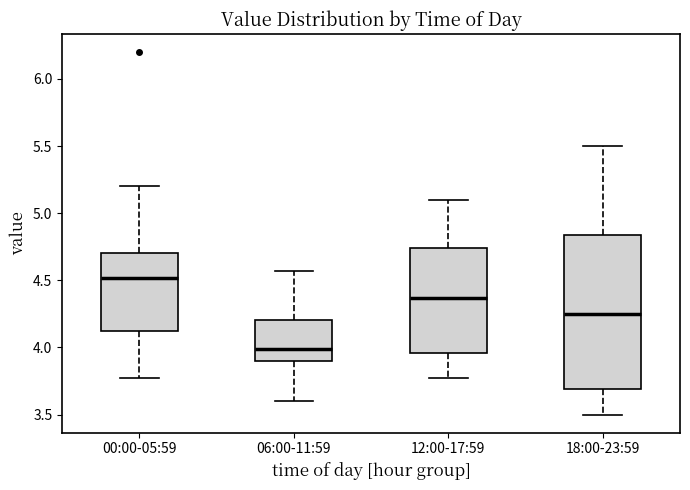

Reading left to right, transcribe this box plot: for each box, give where its median line is, the range the box spans, and where its two whiskers end, as read against the y-axis. The values are not printed on the chart, so give them approximately, as read against the axis.

00:00-05:59: median 4.50, box 4.10 to 4.70, whiskers 3.75 to 5.20
06:00-11:59: median 4.00, box 3.90 to 4.20, whiskers 3.60 to 4.55
12:00-17:59: median 4.35, box 3.95 to 4.75, whiskers 3.75 to 5.10
18:00-23:59: median 4.25, box 3.70 to 4.85, whiskers 3.50 to 5.50